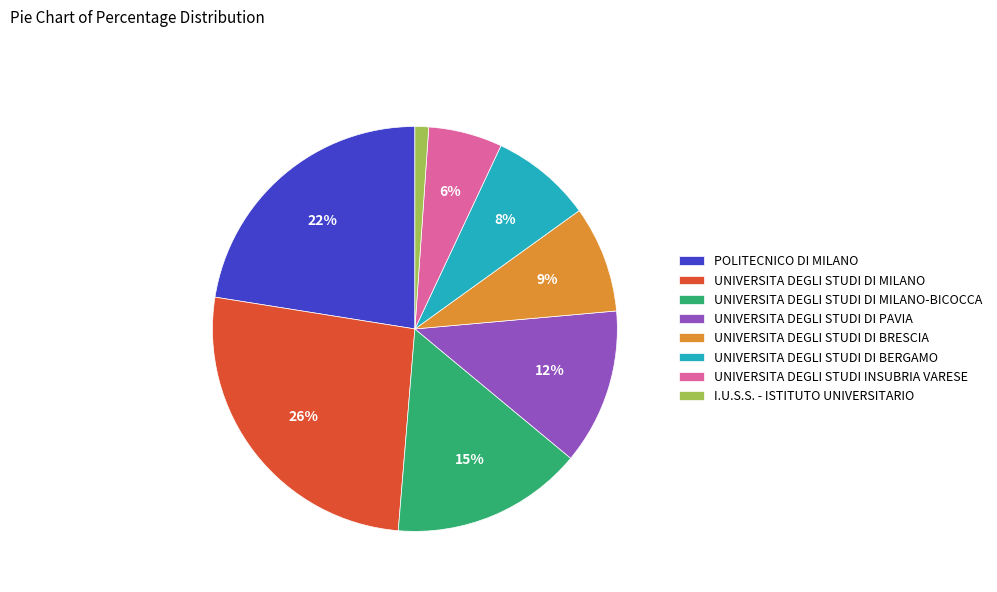

To the nearest percent, what is the difference between the largest and smallest slice percentages?

25%